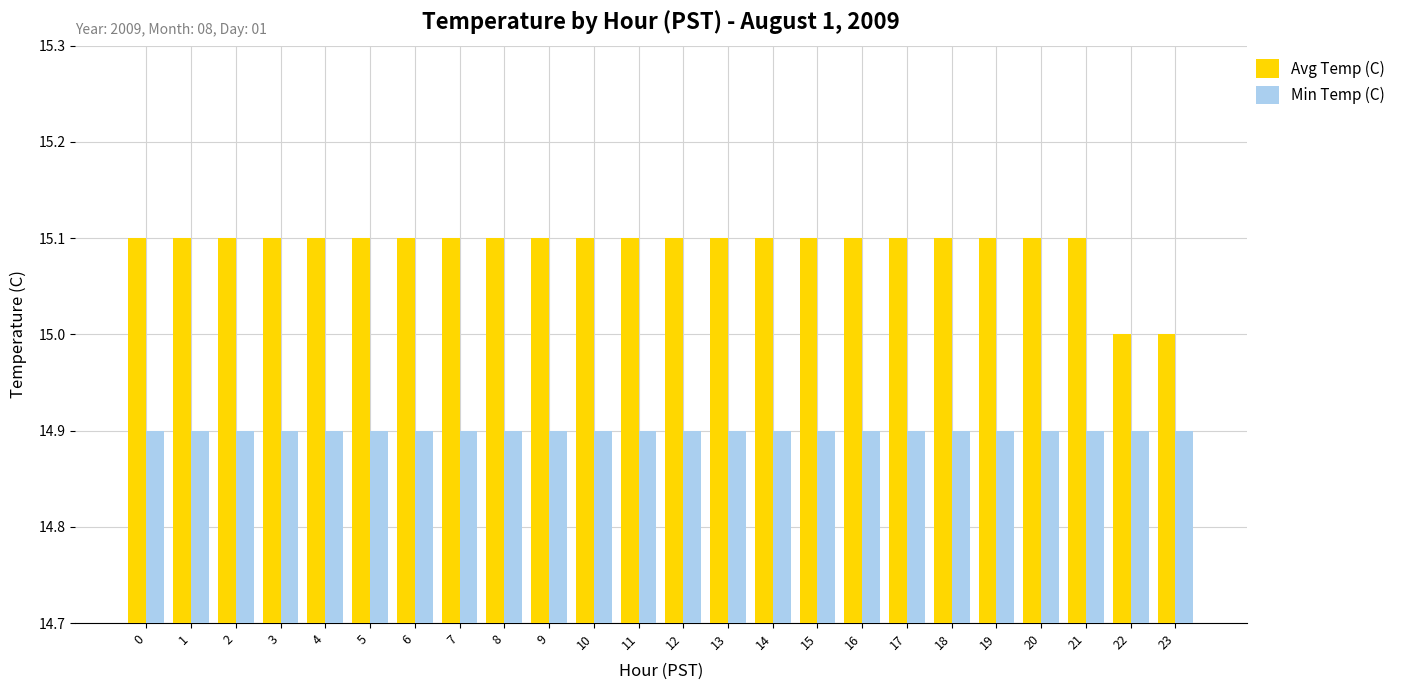

What is the value of the Avg Temp (C) bar at the 17th from the left?

15.1